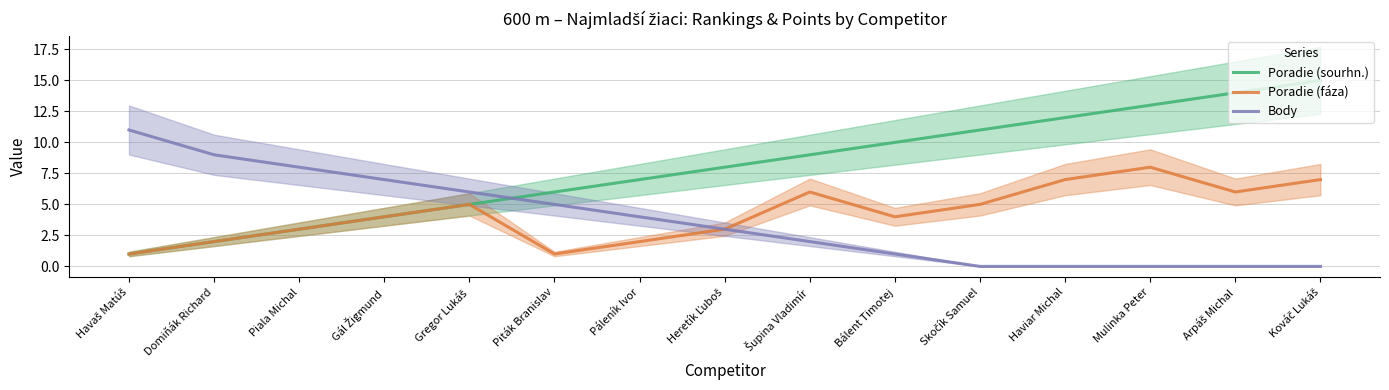

At how many categories does at least one series exceed 10?

6